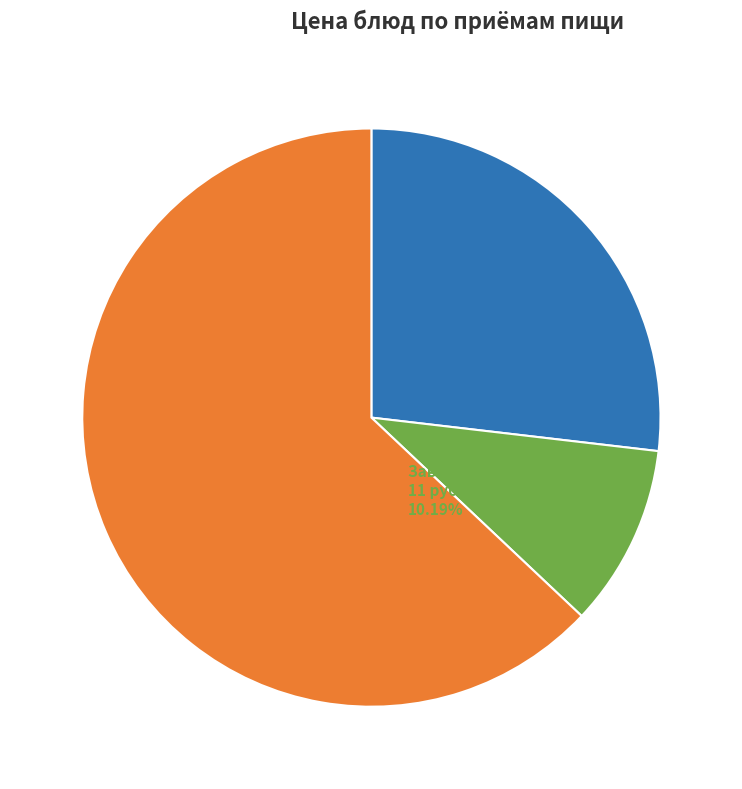

Approximately how many times larger is the value at Завтрак 2 compared to Завтрак?

0.4